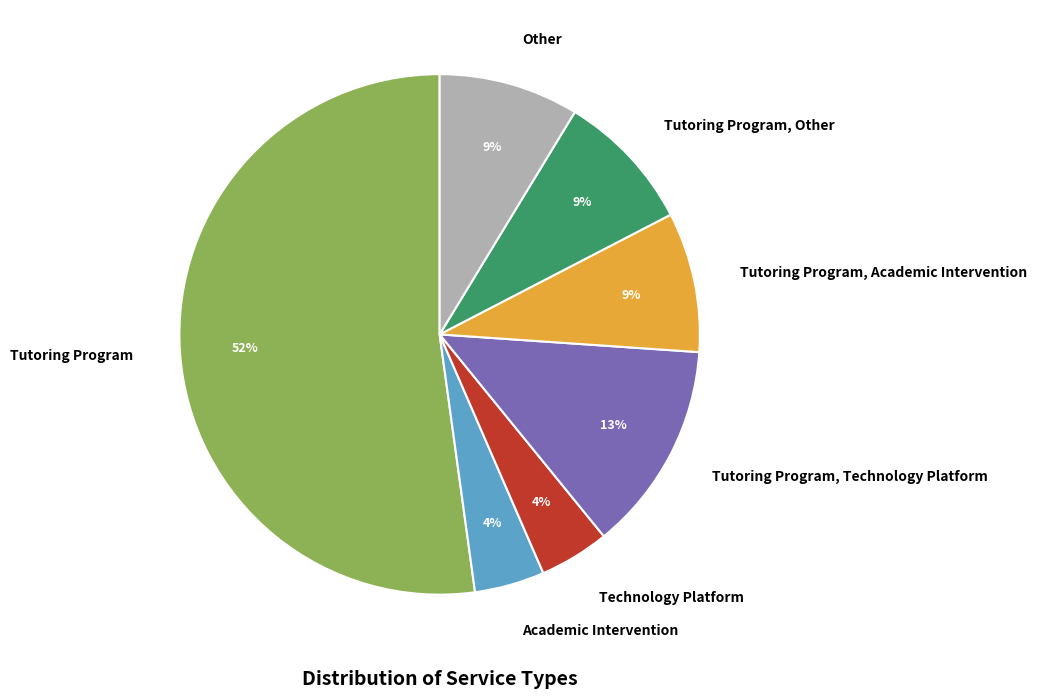

Do Tutoring Program, Other and Tutoring Program, Academic Intervention together represent more than half of the pie?

No